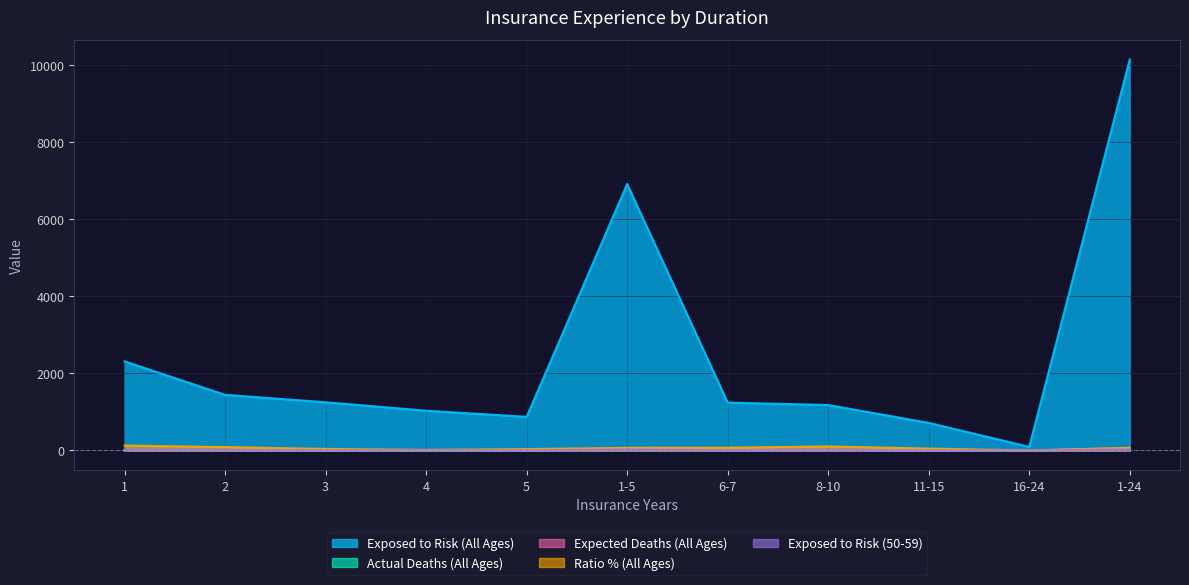

Which label corresponds to the largest value in the chart?

1-24